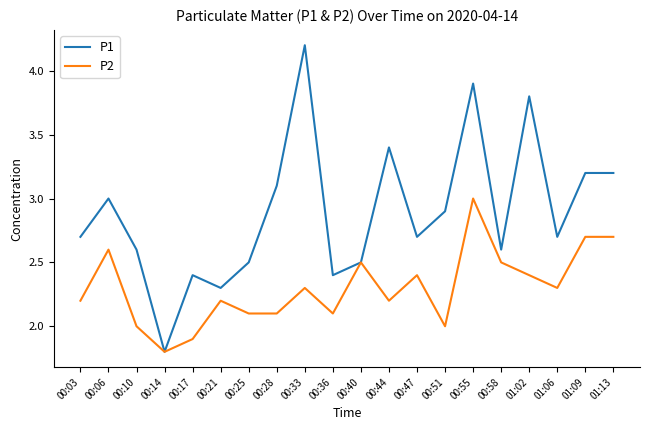

Reading right to left, transcribe all the data shown in this chart.

P1: 3.2	3.2	2.7	3.8	2.6	3.9	2.9	2.7	3.4	2.5	2.4	4.2	3.1	2.5	2.3	2.4	1.8	2.6	3.0	2.7
P2: 2.7	2.7	2.3	2.4	2.5	3.0	2.0	2.4	2.2	2.5	2.1	2.3	2.1	2.1	2.2	1.9	1.8	2.0	2.6	2.2